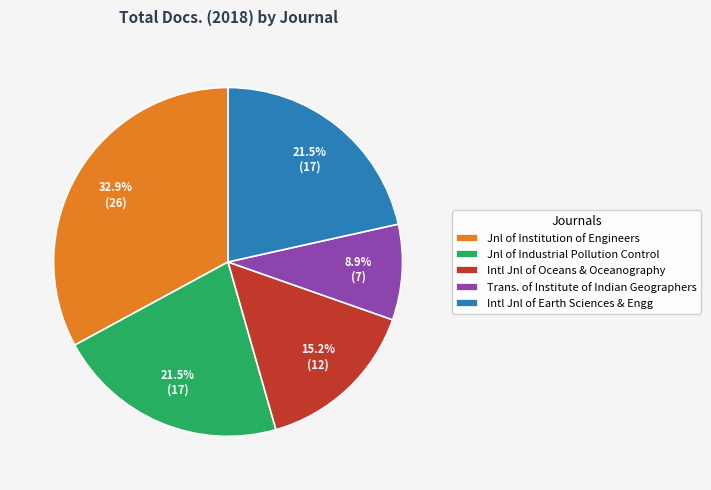

What is the ratio of the value at Intl Jnl of Earth Sciences & Engg to the value at Jnl of Institution of Engineers?

0.7